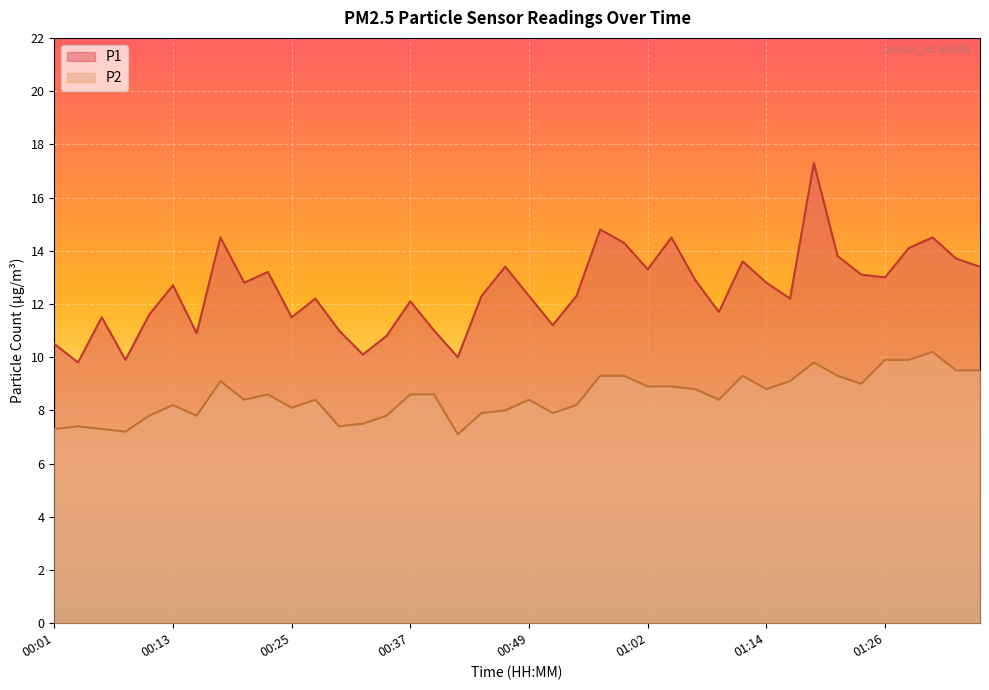

Reading left to right, extract all data points from this chart.

P1: 00:01=10.5	00:03=9.8	00:06=11.5	00:08=9.9	00:10=11.6	00:13=12.7	00:15=10.9	00:18=14.5	00:20=12.8	00:23=13.2	00:25=11.5	00:27=12.2	00:30=11.0	00:32=10.1	00:35=10.8	00:37=12.1	00:40=11.0	00:42=10.0	00:44=12.3	00:47=13.4	00:49=12.3	00:52=11.2	00:54=12.3	00:57=14.8	00:59=14.3	01:02=13.3	01:04=14.5	01:06=12.9	01:09=11.7	01:11=13.6	01:14=12.8	01:16=12.2	01:19=17.3	01:21=13.8	01:24=13.1	01:26=13.0	01:28=14.1	01:31=14.5	01:33=13.7	01:36=13.4
P2: 00:01=7.3	00:03=7.4	00:06=7.3	00:08=7.2	00:10=7.8	00:13=8.2	00:15=7.8	00:18=9.1	00:20=8.4	00:23=8.6	00:25=8.1	00:27=8.4	00:30=7.4	00:32=7.5	00:35=7.8	00:37=8.6	00:40=8.6	00:42=7.1	00:44=7.9	00:47=8.0	00:49=8.4	00:52=7.9	00:54=8.2	00:57=9.3	00:59=9.3	01:02=8.9	01:04=8.9	01:06=8.8	01:09=8.4	01:11=9.3	01:14=8.8	01:16=9.1	01:19=9.8	01:21=9.3	01:24=9.0	01:26=9.9	01:28=9.9	01:31=10.2	01:33=9.5	01:36=9.5